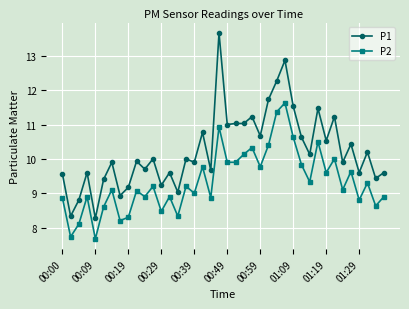

Rank the series by their maximum value, from highest to lowest.

P1, P2